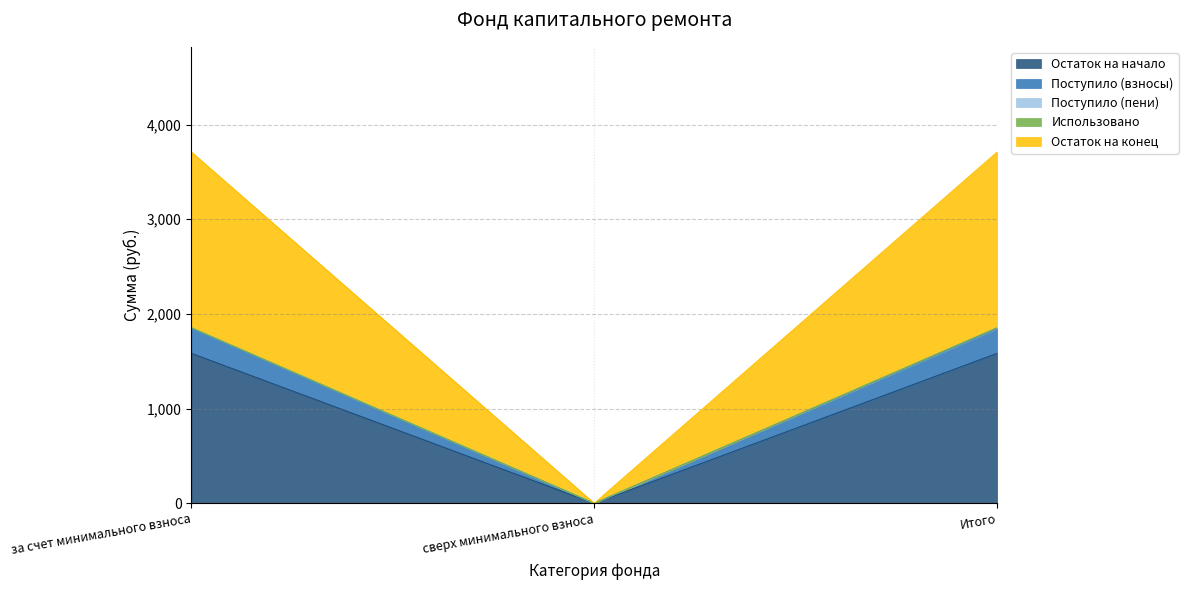

Is the value of Поступило (пени) at за счет минимального взноса greater than the value of Остаток на конец at за счет минимального взноса?

No